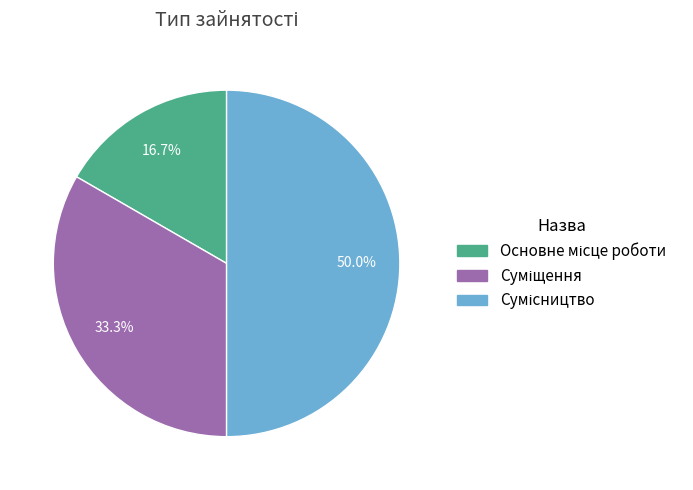

Count the number of slices in the pie.

3